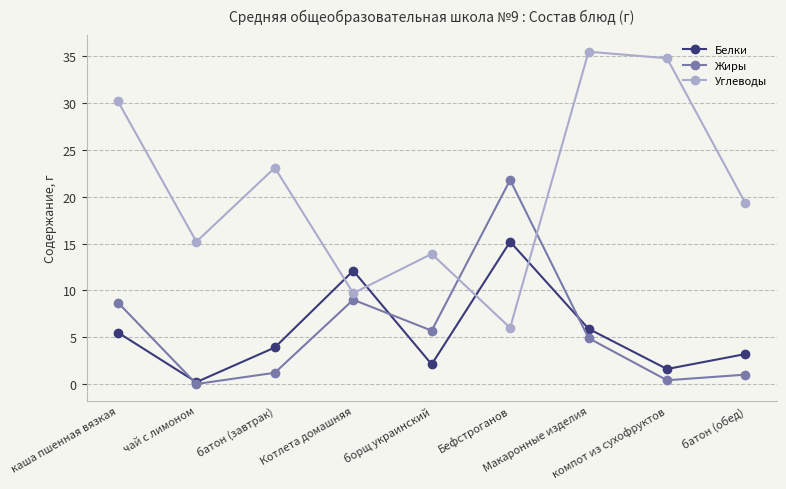

Between which two adjacent categories do Углеводы and Жиры first intersect?

борщ украинский and Бефстроганов